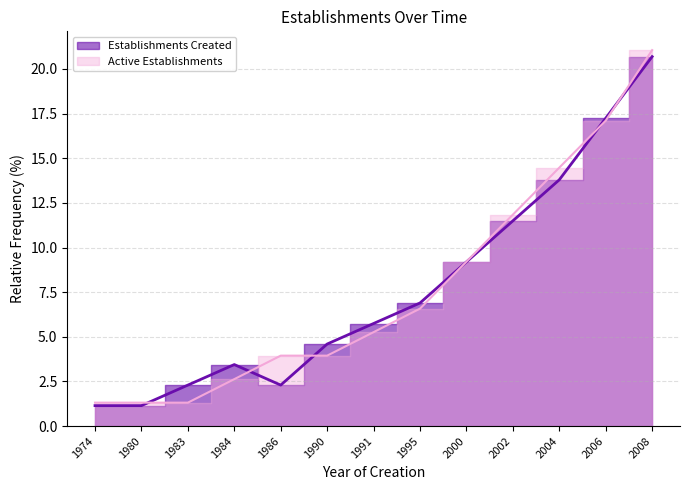

Between which two adjacent categories do Establishments Created and Active Establishments first intersect?

1980 and 1983